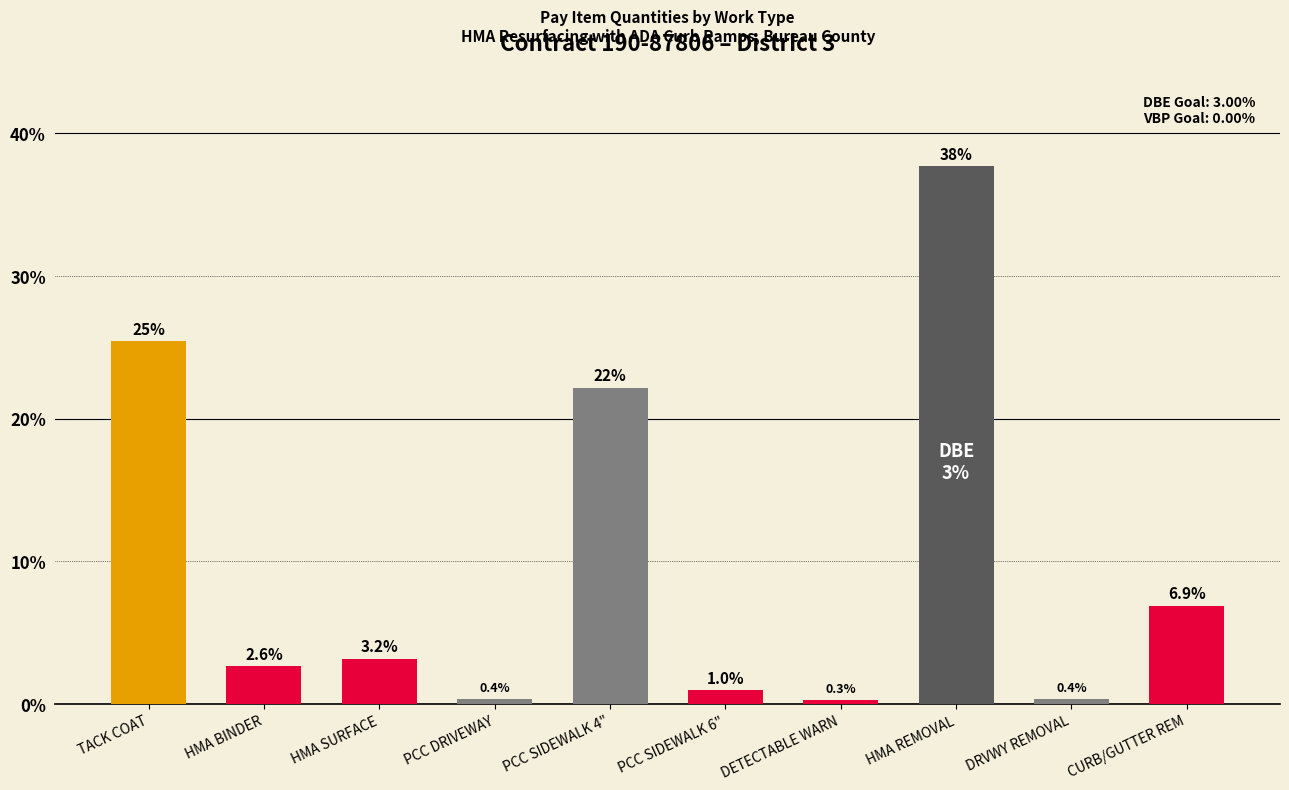

The value at DETECTABLE WARN is 0.3. True or false?

True